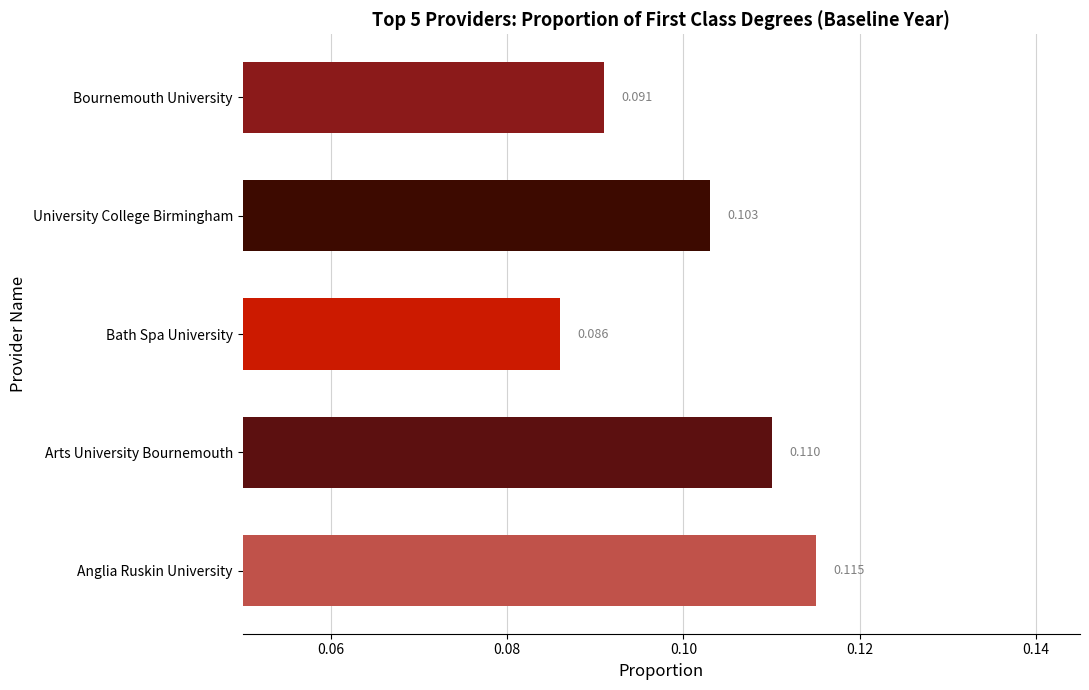

At which label is the value closest to 0?

Bath Spa University